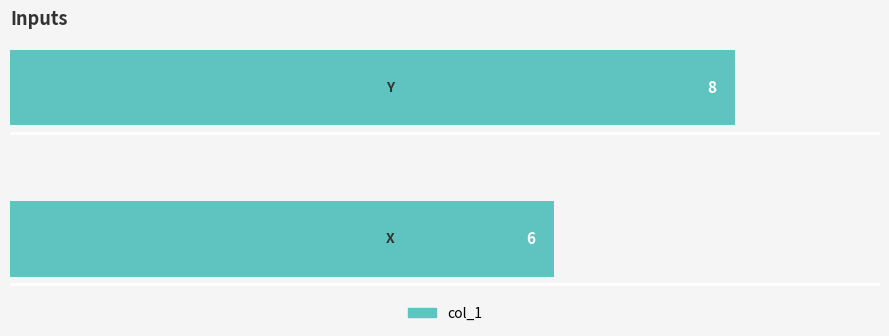

Are the bars grouped side by side (vs. stacked)?

No